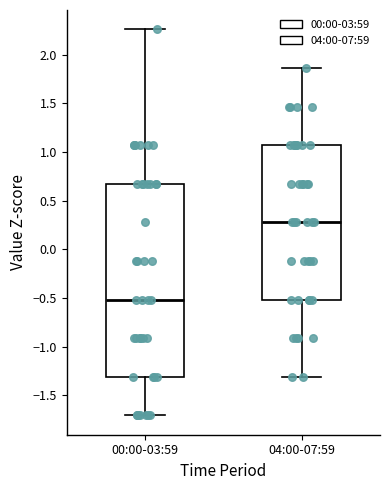

Reading left to right, read every box against the y-axis: the position of its median line, the range the box covers, and the ends of its whiskers. The values are not printed on the chart, so give them approximately, as read against the axis.

00:00-03:59: median -0.50, box -1.30 to 0.65, whiskers -1.70 to 2.25
04:00-07:59: median 0.30, box -0.50 to 1.05, whiskers -1.30 to 1.85